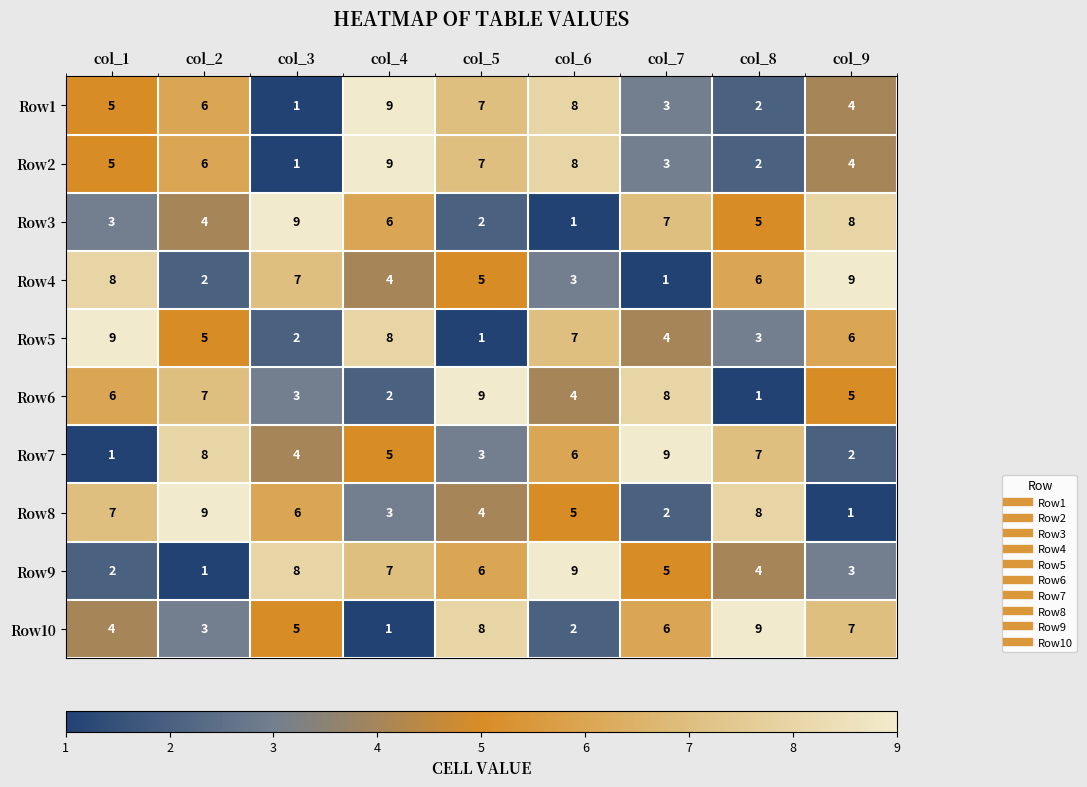

How many Row3 values are between 3 and 7?

5